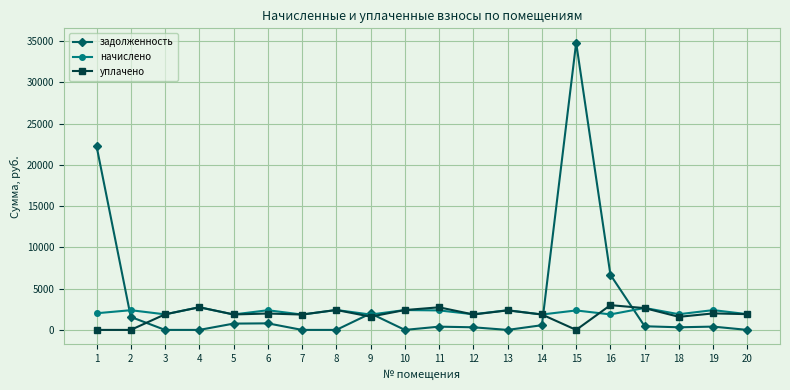

The задолженность series shows 1995.7 at 9. True or false?

True